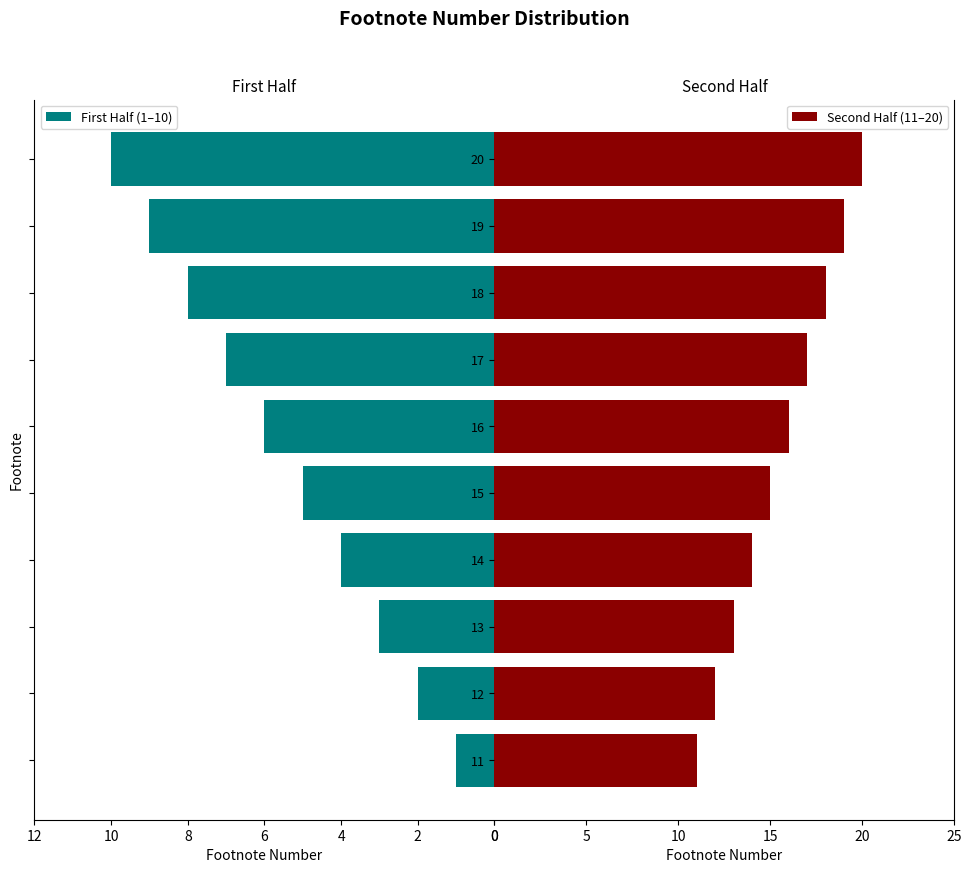

How many First Half (1–10) values are between 3 and 8?

6